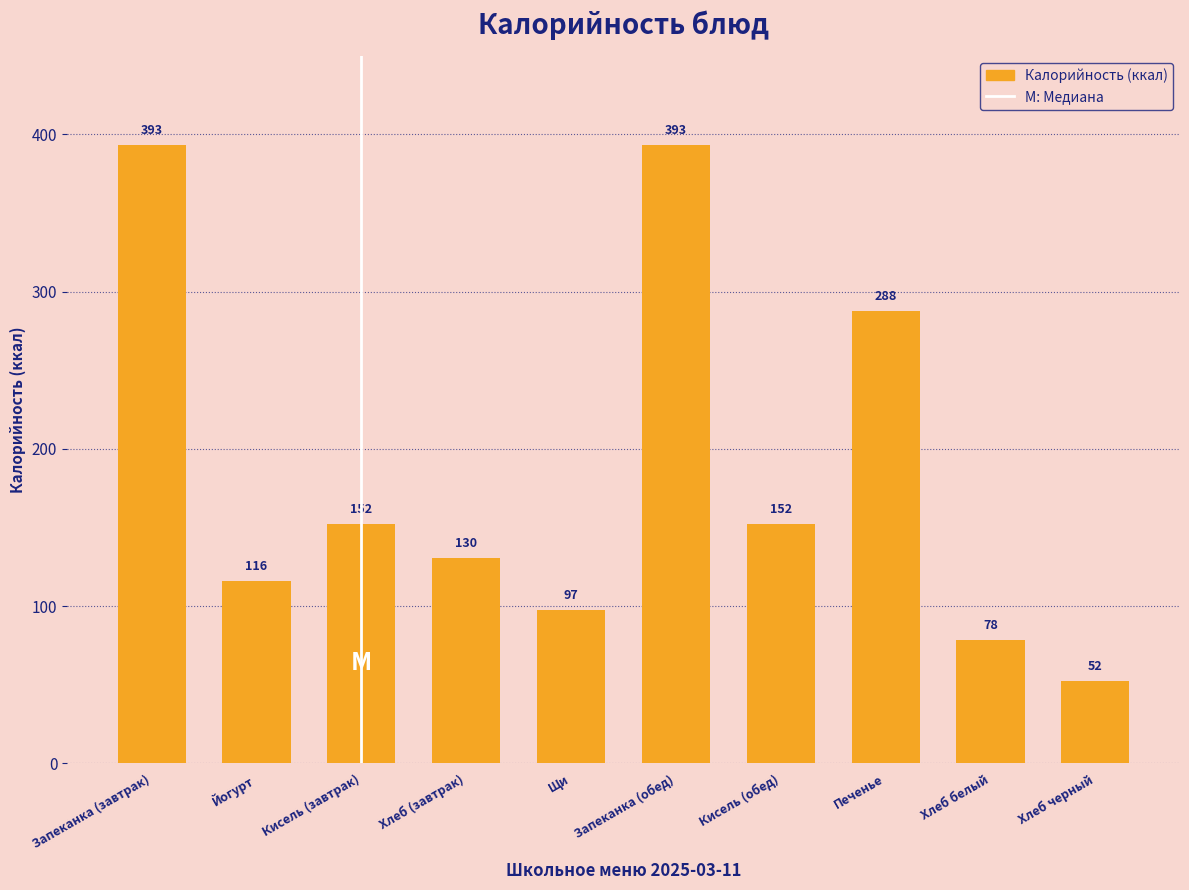

The value at Йогурт is 186.9. True or false?

False